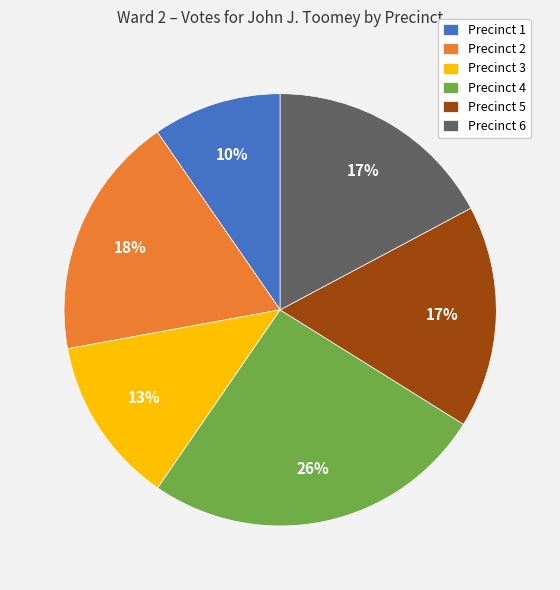

Is there any slice that represents more than half of the pie?

No